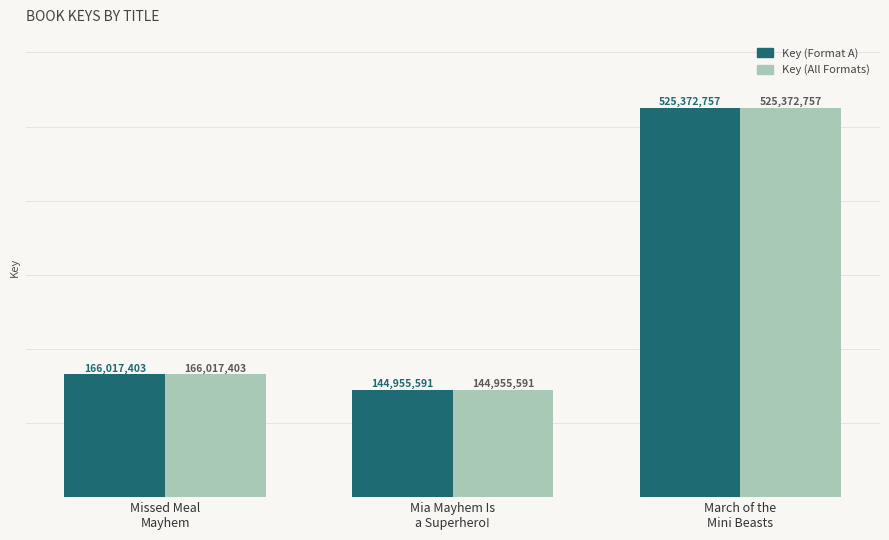

What are all the series names shown in the legend?

Key (Format A), Key (All Formats)